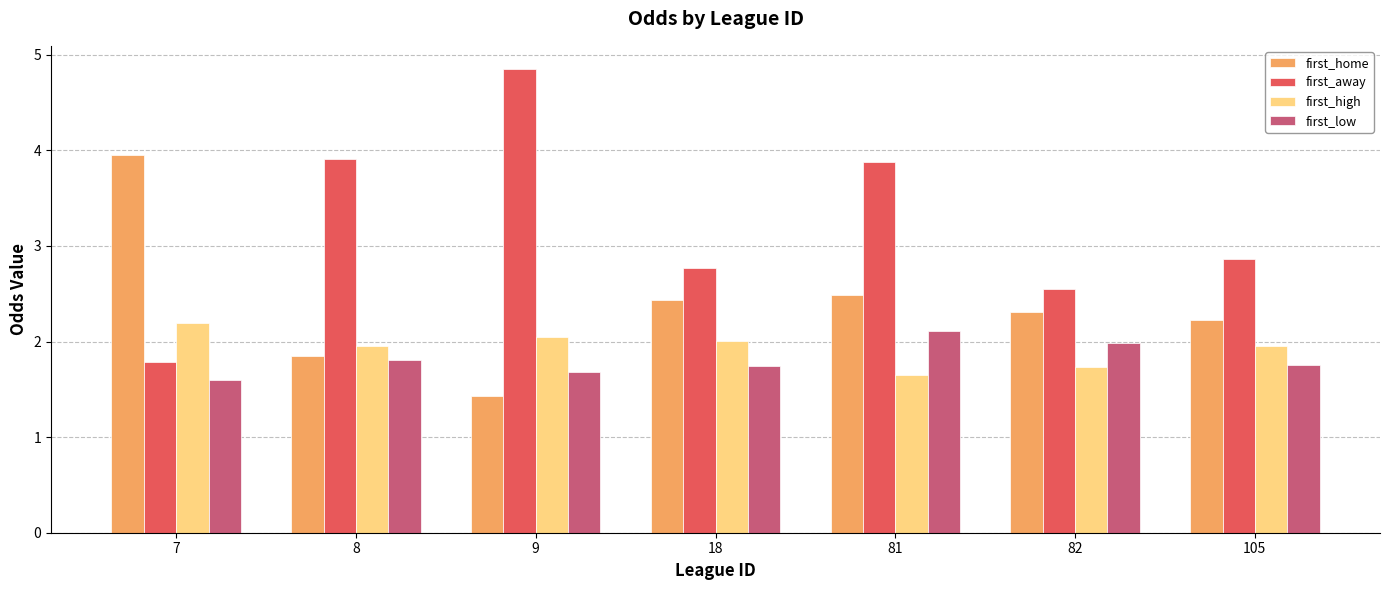

What are all the series names shown in the legend?

first_home, first_away, first_high, first_low